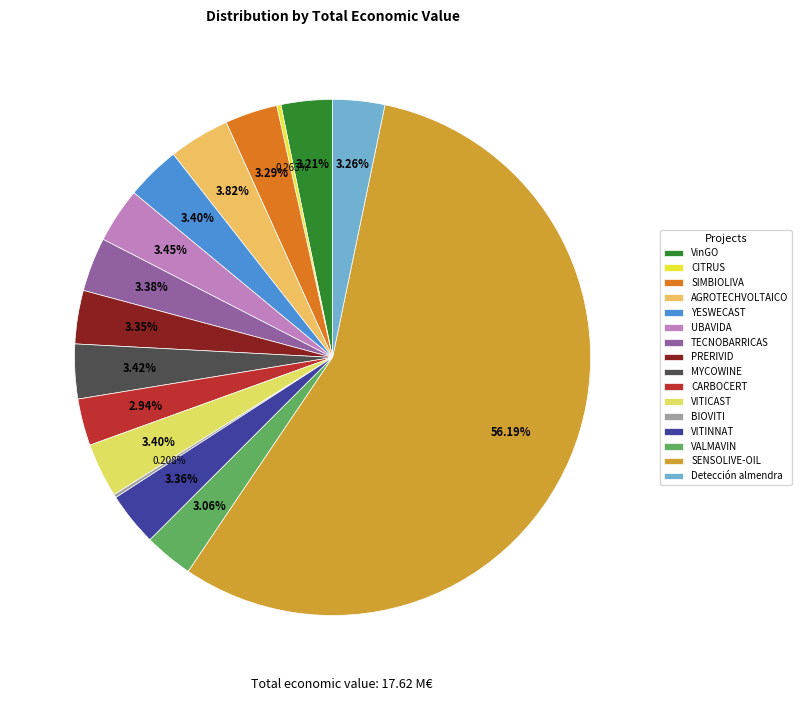

What percentage is the CARBOCERT slice, to the nearest percent?

3%